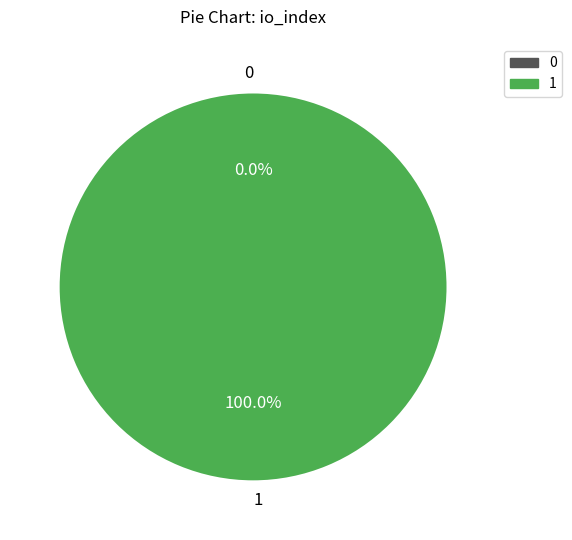

Count the number of slices in the pie.

2